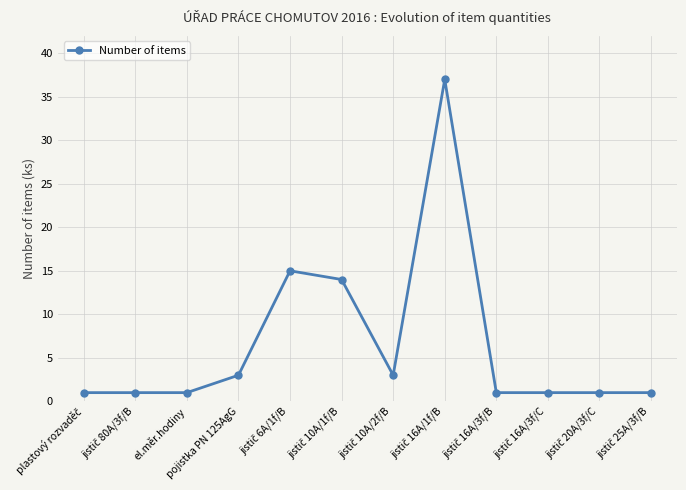

What is the minimum value shown in the chart?

1